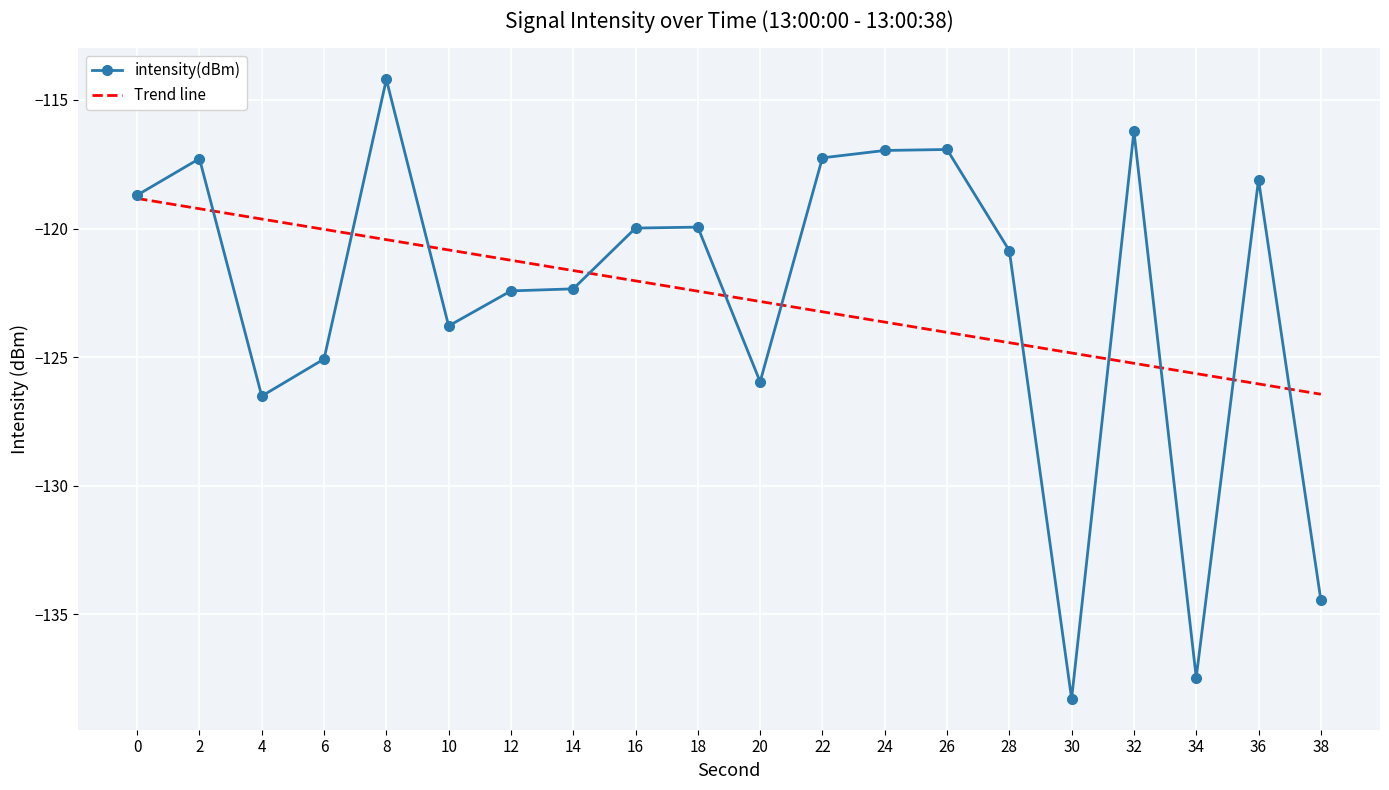

Which label corresponds to the smallest value in the chart?

30